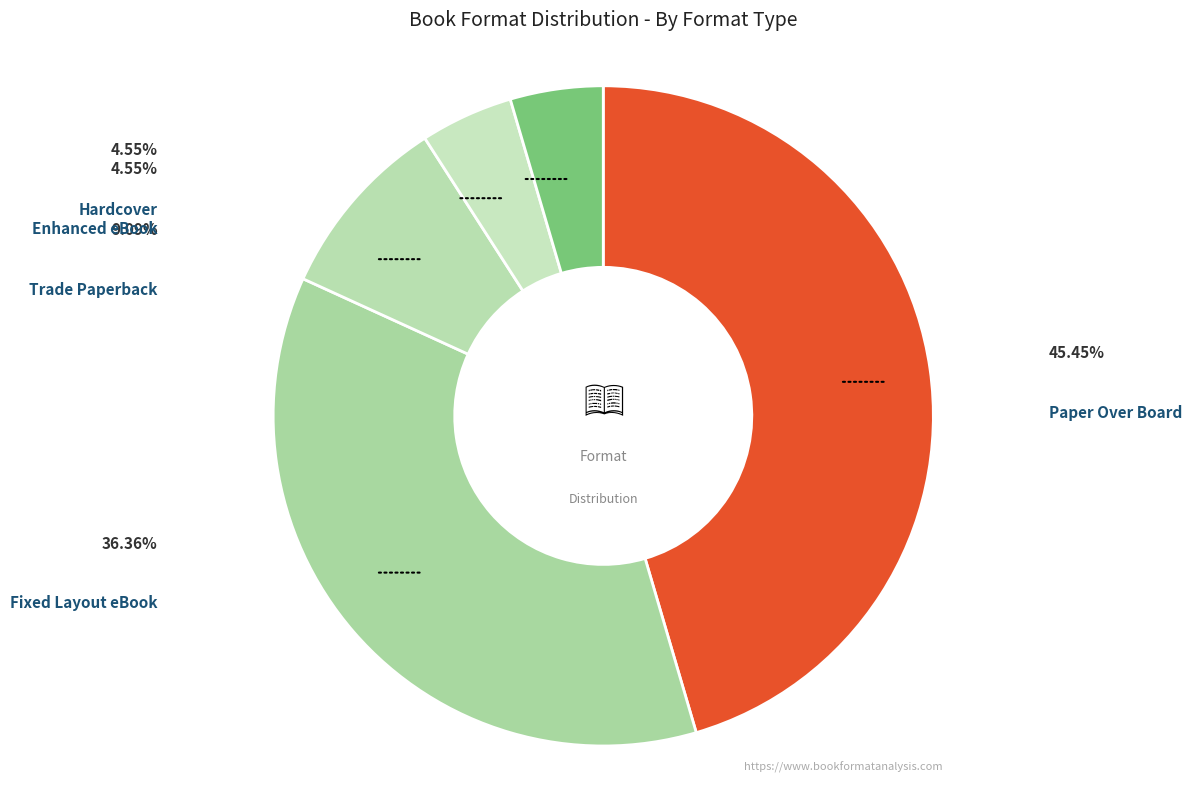

How many segments does this pie chart have?

5